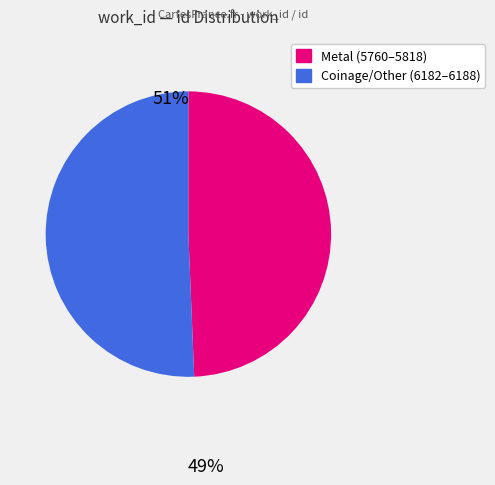

Is there any slice that represents more than half of the pie?

Yes